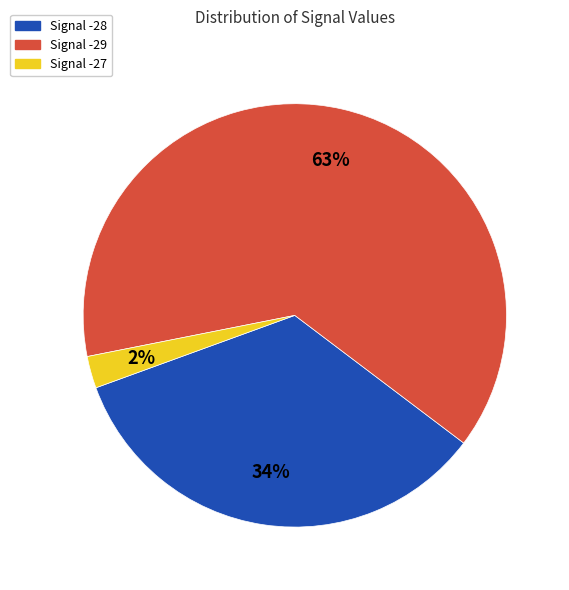

Do Signal -27 and Signal -29 together represent more than half of the pie?

Yes